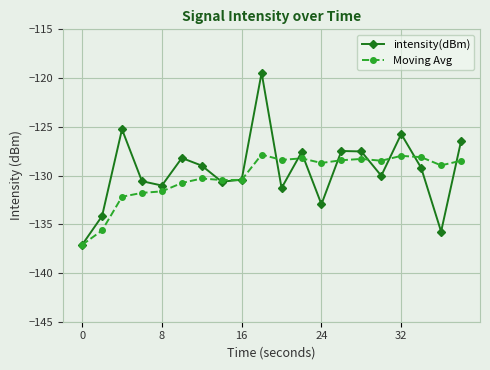

What is the minimum value shown in the chart?

-137.1